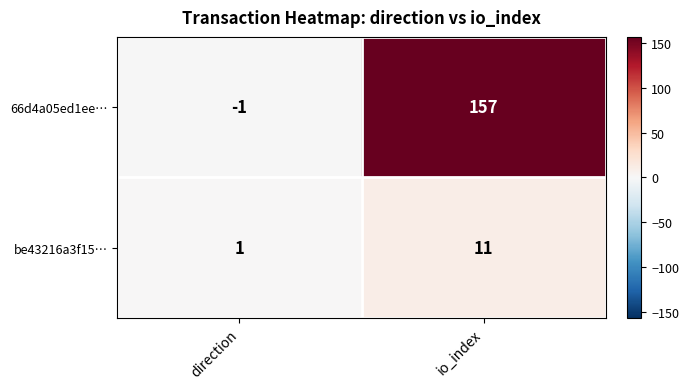

What is the difference between the be43216a3f15… values at direction and io_index?

10